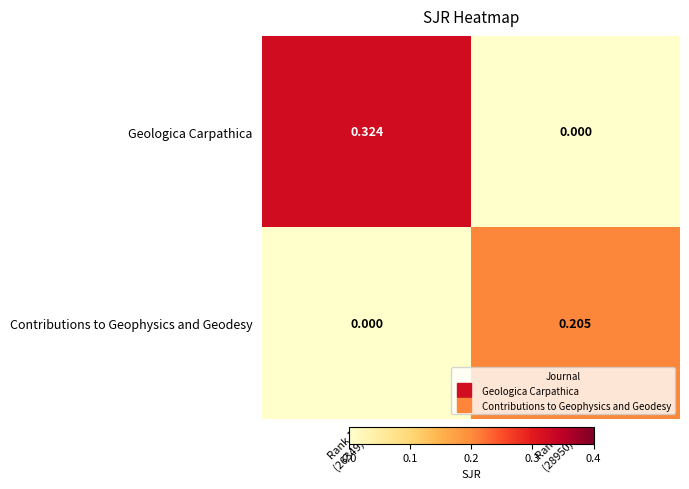

Which series has the widest spread of values?

Geologica Carpathica